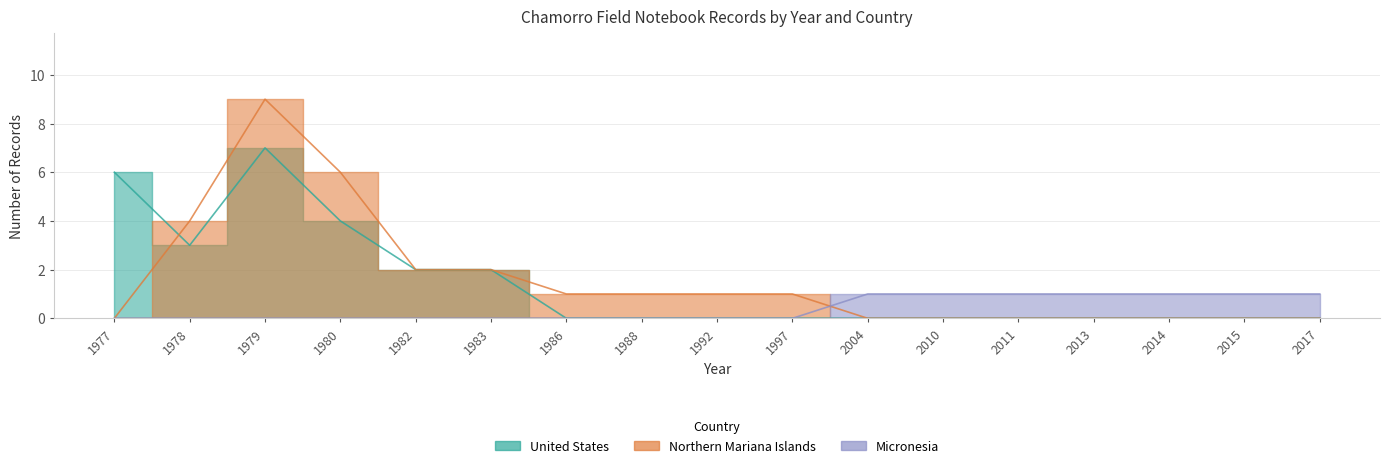

How many times do United States and Northern Mariana Islands cross each other?

1